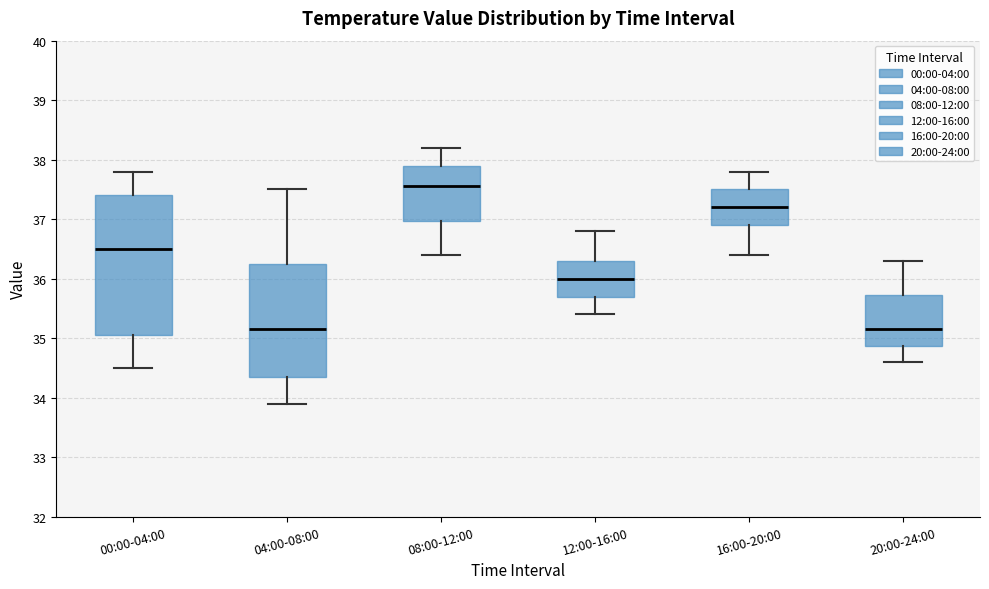

Comparing the boxes themselves (not the whiskers), which one is the tallest?

00:00-04:00